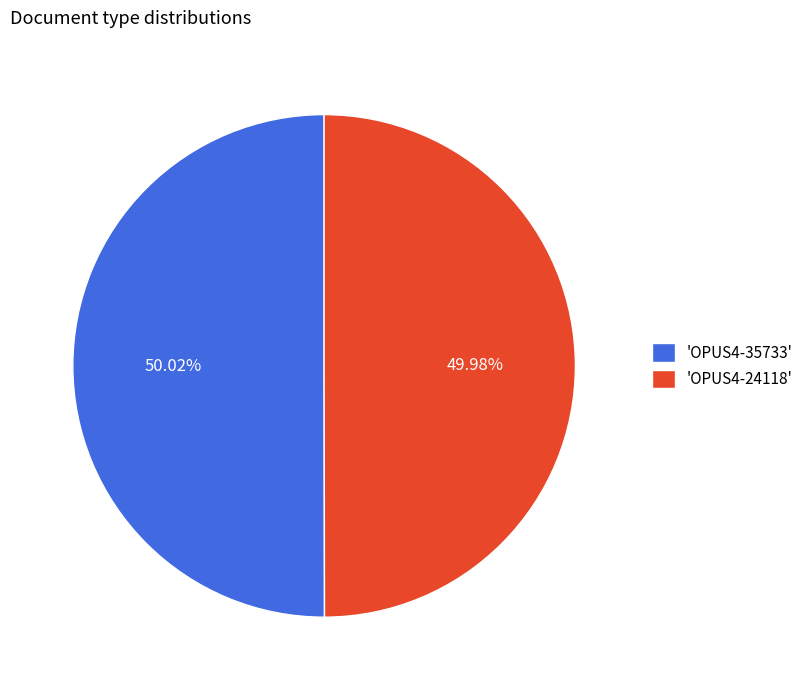

What is the ratio of the value at 'OPUS4-35733' to the value at 'OPUS4-24118'?

1.0